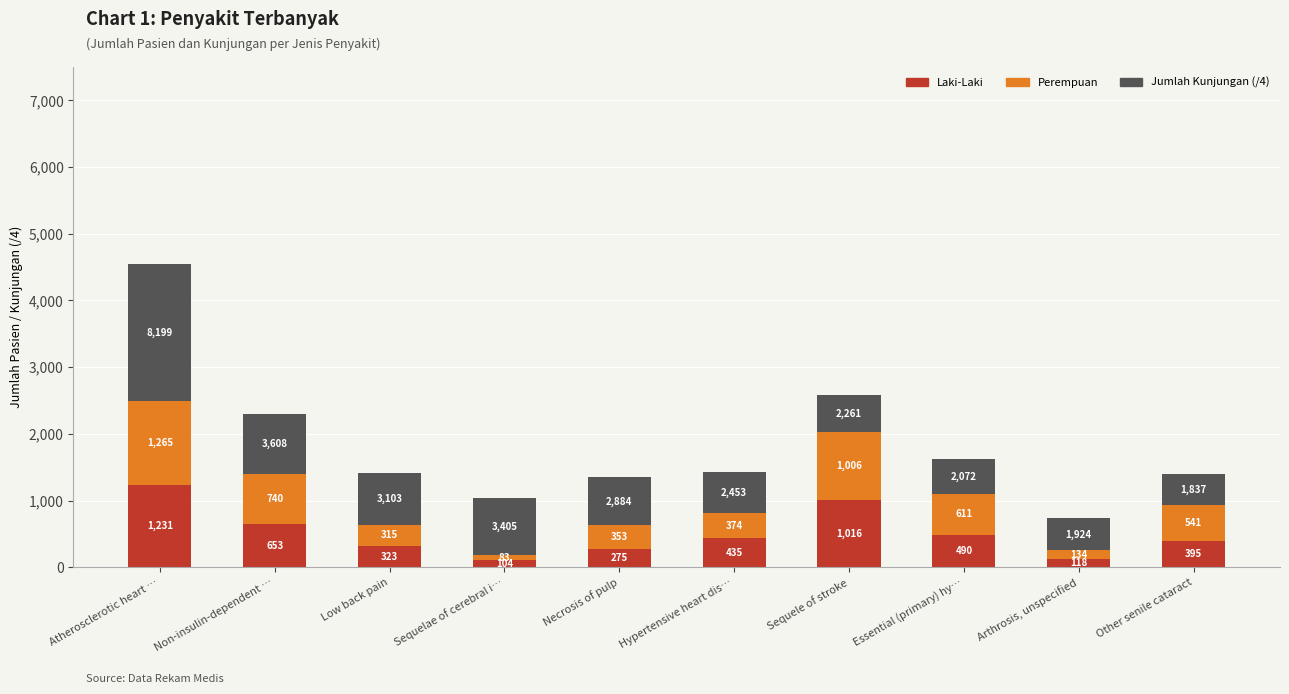

How many series are shown in this chart?

3